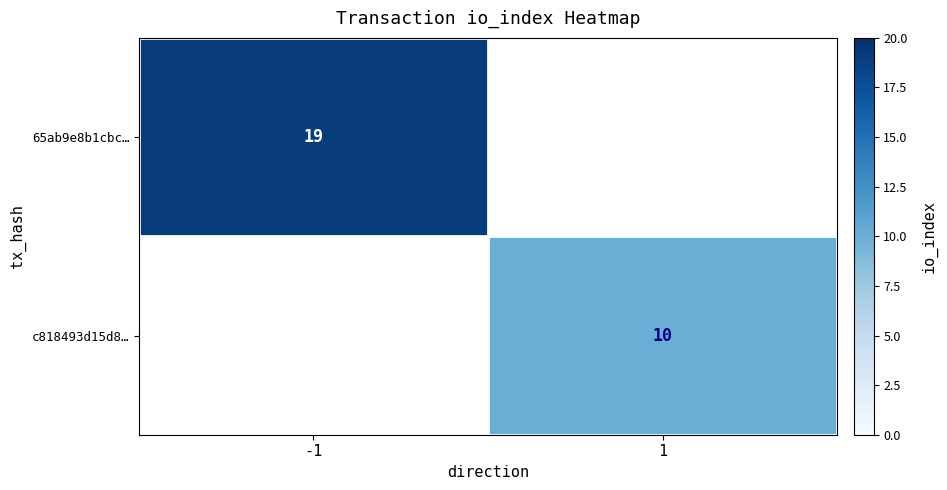

How many categories are shown in the chart?

2